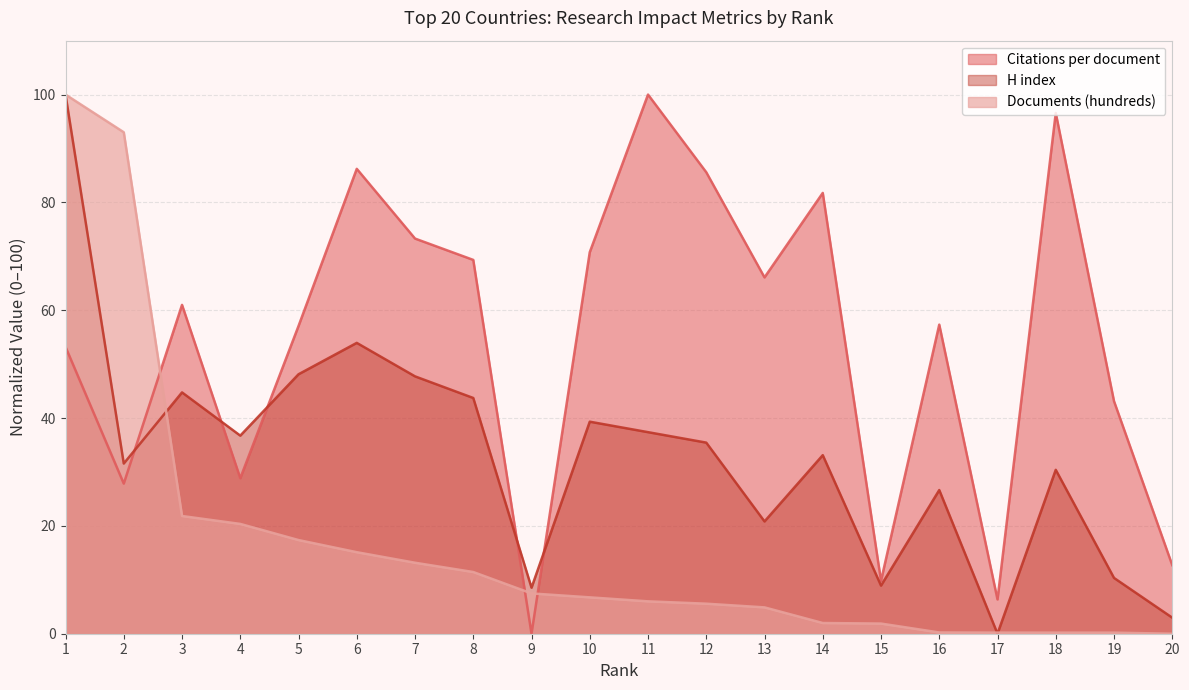

Which label corresponds to the largest value in the chart?

11